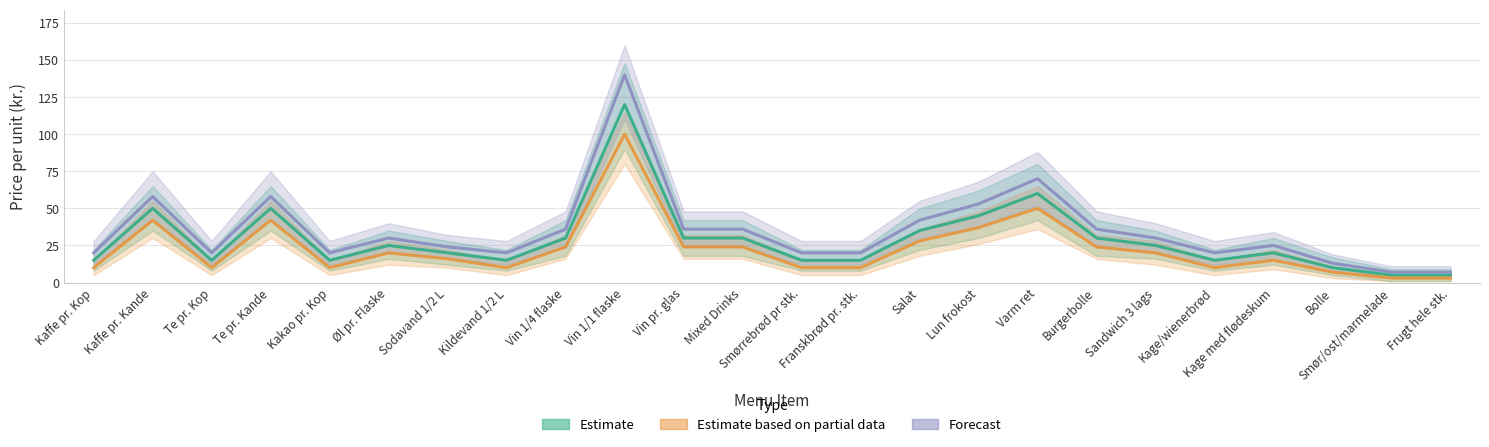

Between Varm ret and Kage/wienerbrød, which series saw the biggest shift?

Forecast